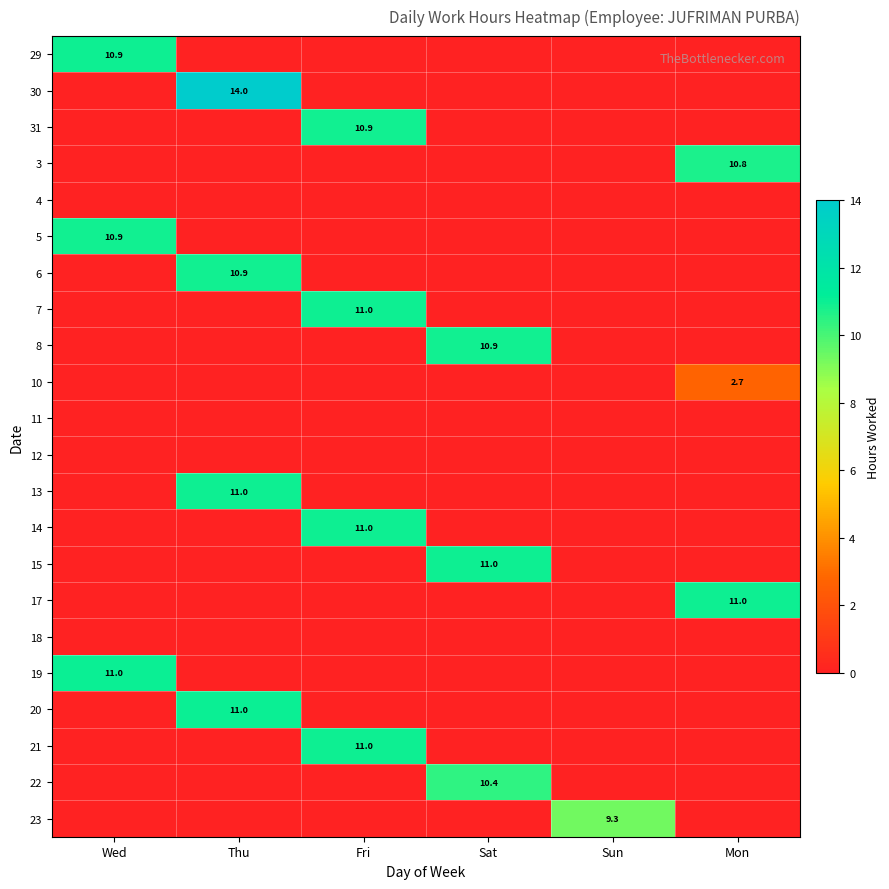

Is it true that 10 equals 2.7 at Mon?

True